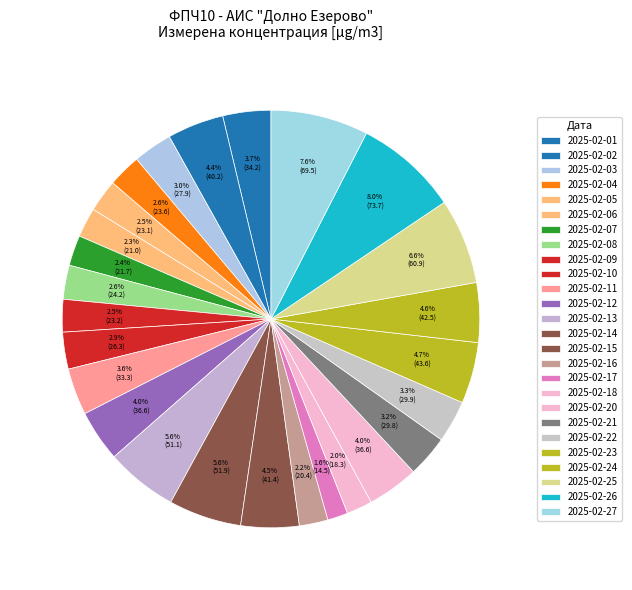

To the nearest percent, what is the average slice percentage?

4%